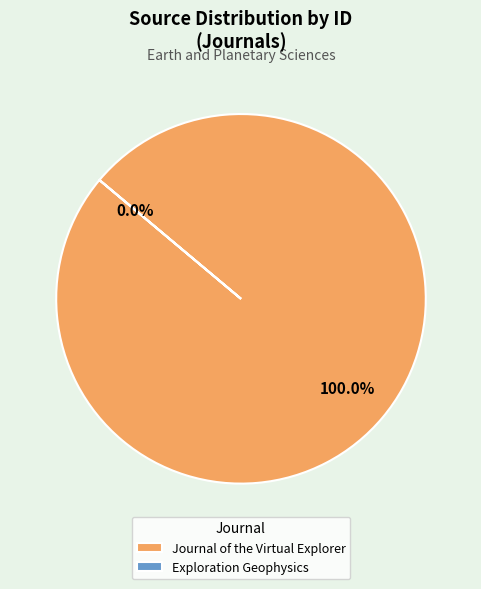

To the nearest percent, what percentage of the pie is Journal of the Virtual Explorer?

100%